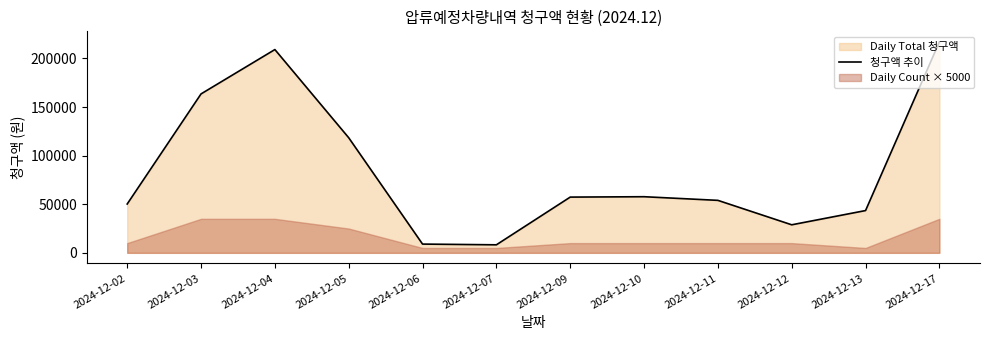

How many interior local peaks (higher than both neighbors) does the data have?

2